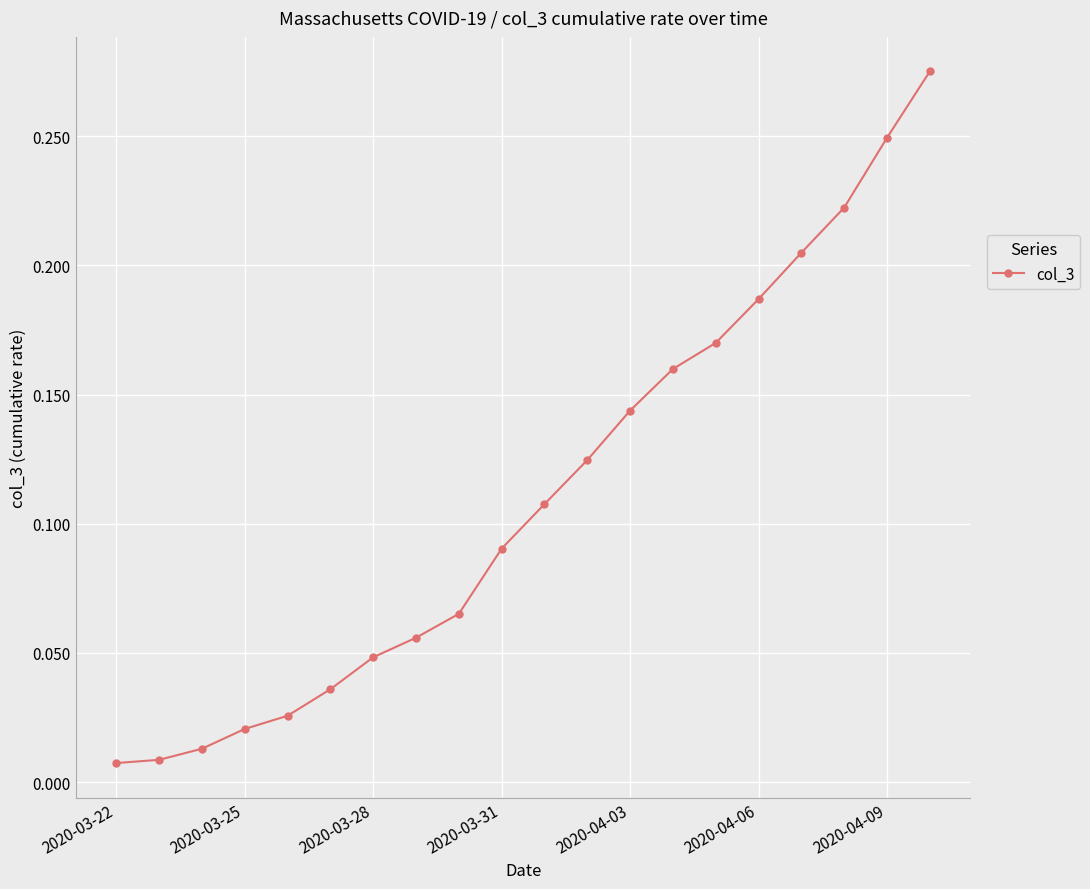

What is the sum of all values?

2.2